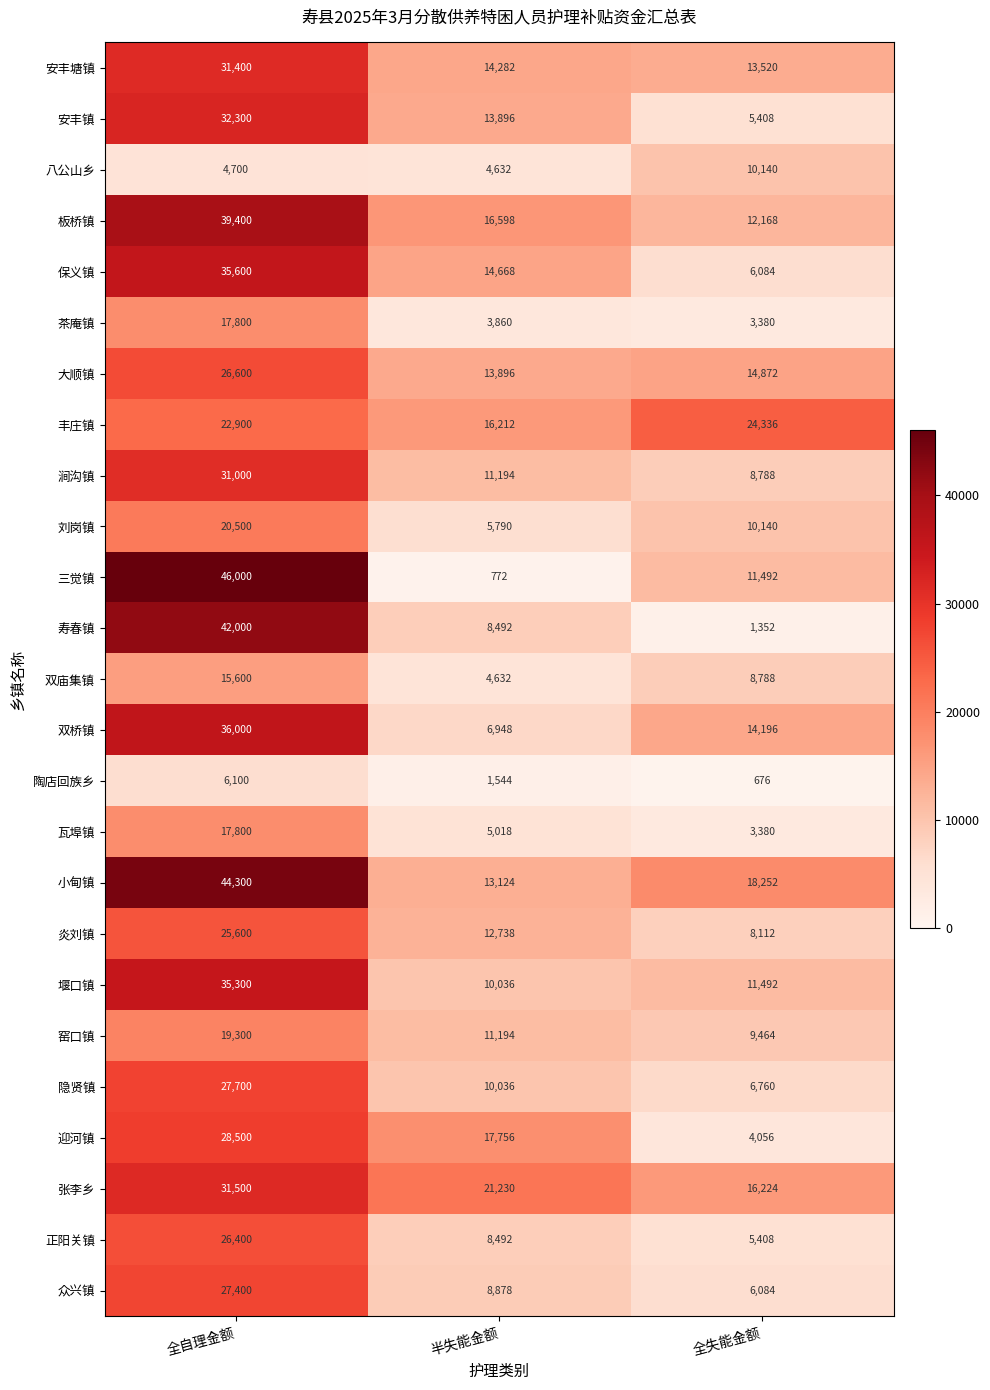

What is the difference between the 涧沟镇 values at 半失能金额 and 全自理金额?

19806